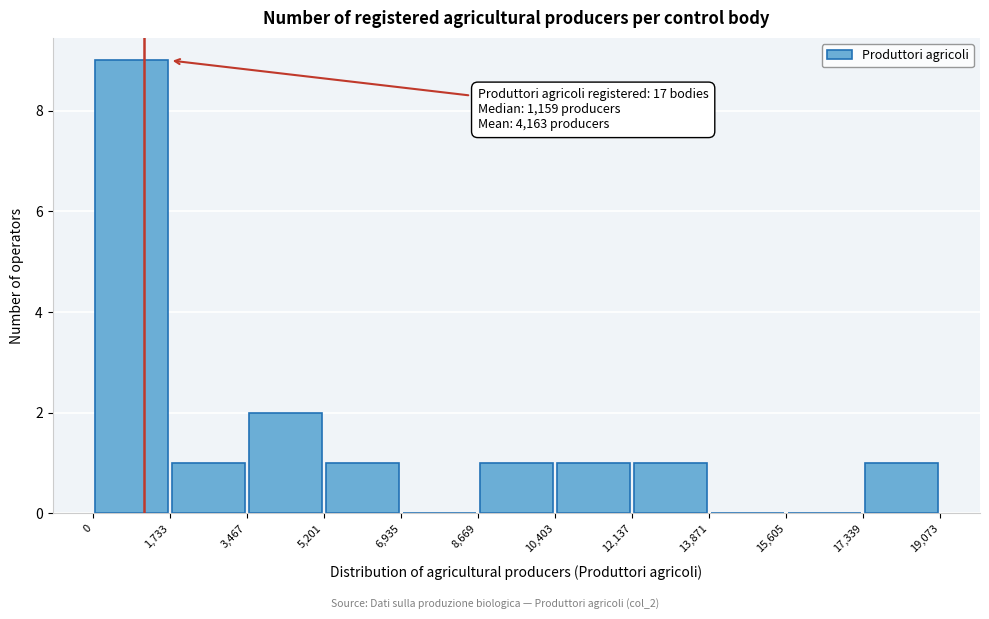

Over which range of the x-axis is the bar tallest?

0 to 1,733